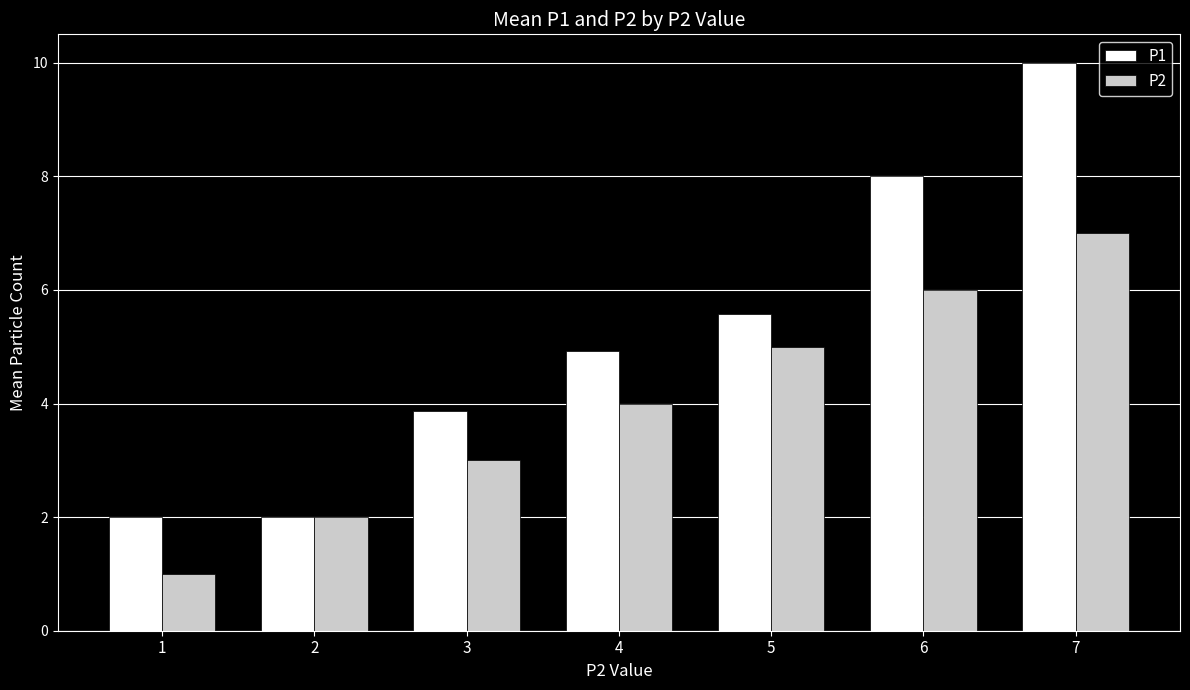

Between 3 and 5, which series saw the biggest shift?

P2